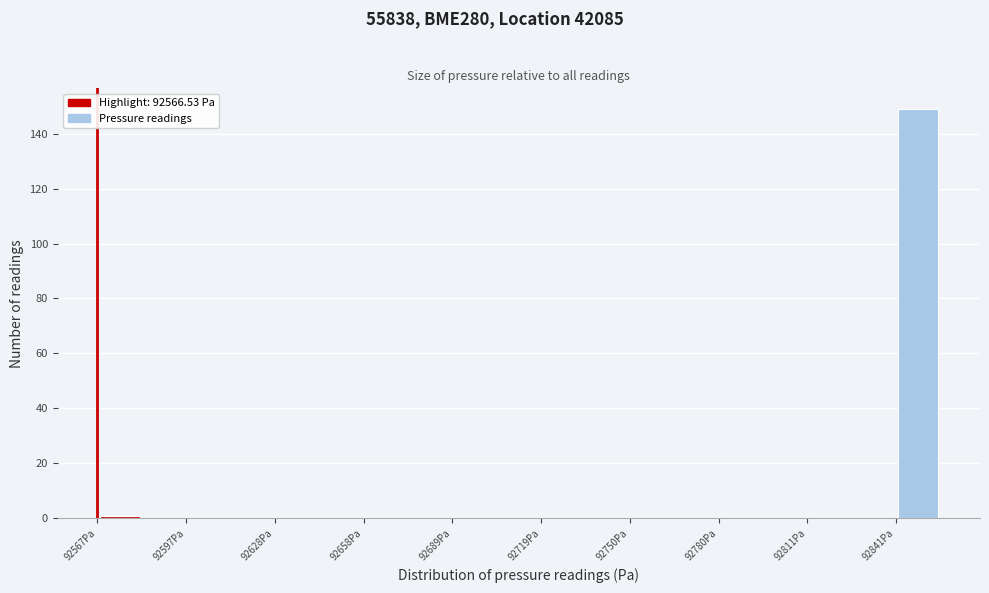

Around what value on the x-axis is the tallest bar? Give the approximate position of its centre, as read against the axis.

92850